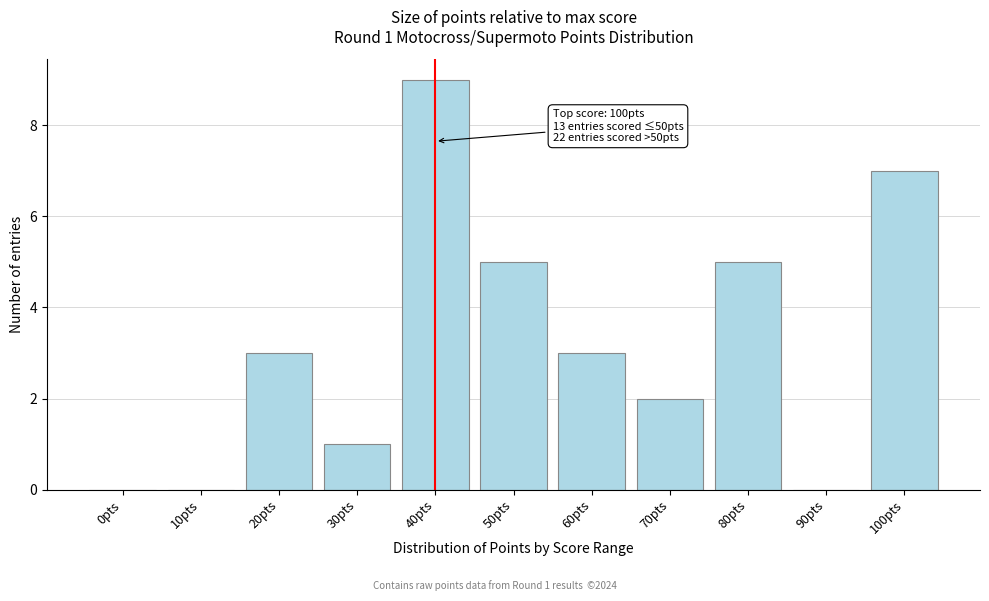

Reading left to right, transcribe all the data shown in this chart.

0pts=0	10pts=0	20pts=3	30pts=1	40pts=9	50pts=5	60pts=3	70pts=2	80pts=5	90pts=0	100pts=7